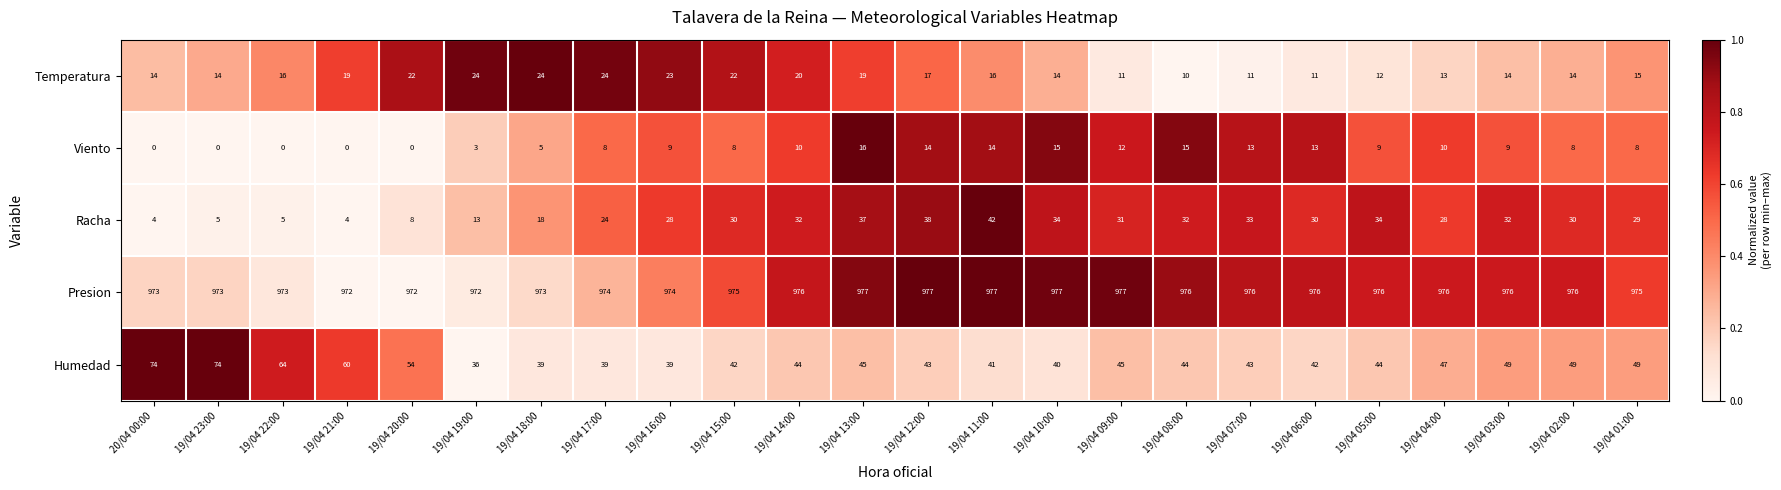

What is the difference between the maximum and minimum values in the Viento series?

16